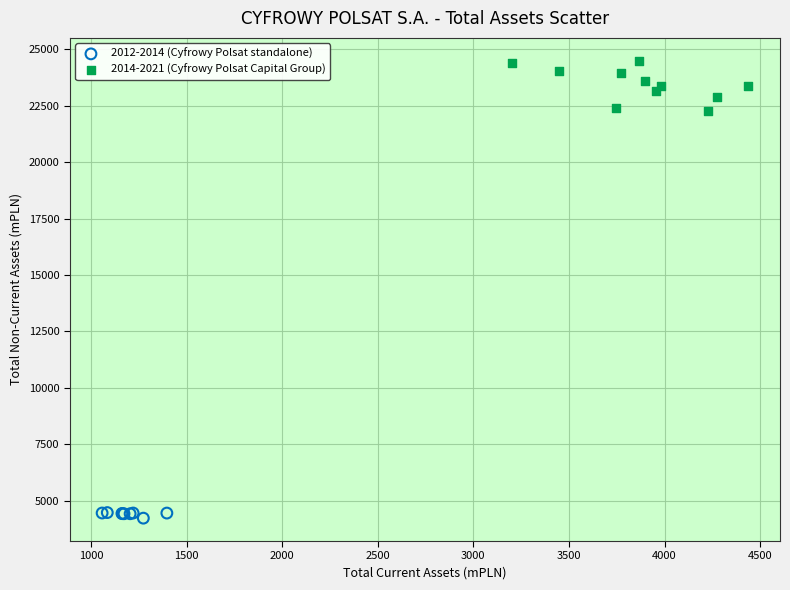

Which series reaches the minimum Y coordinate?

2012-2014 (Cyfrowy Polsat standalone)